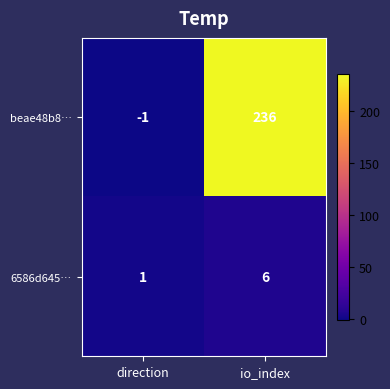

At which label is beae48b8… closest to 117?

direction